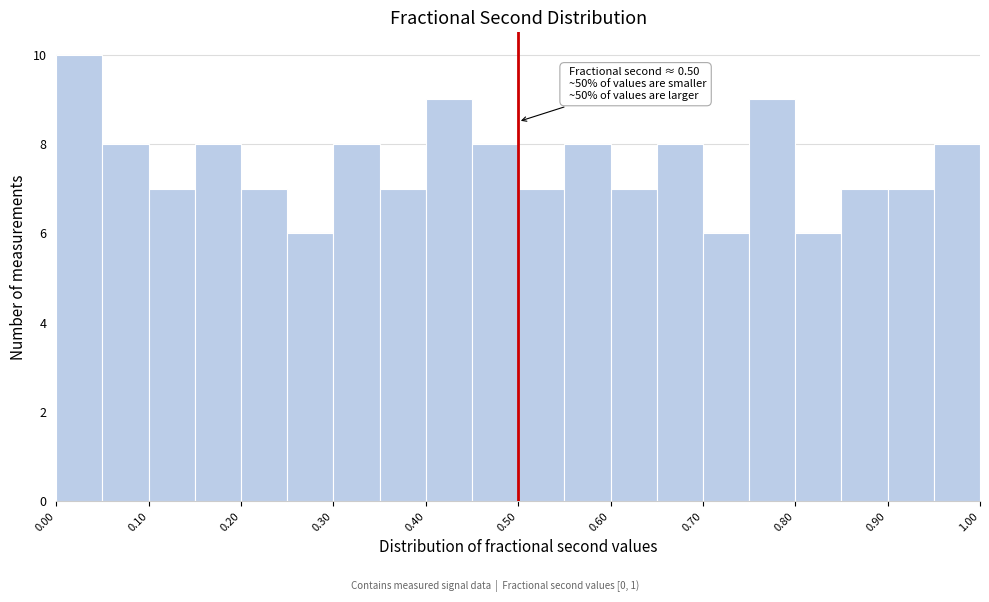

Which range on the x-axis has the tallest bar?

0.00 to 0.05